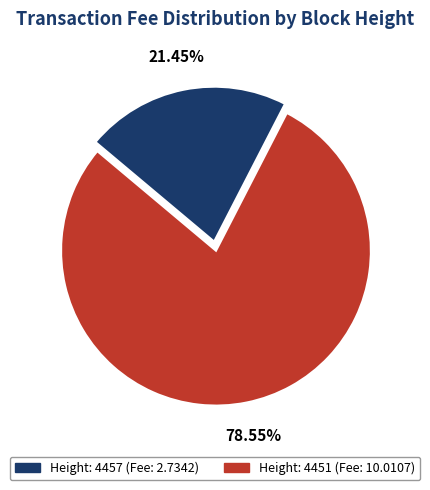

Which category has the smallest portion of the pie?

Height: 4457